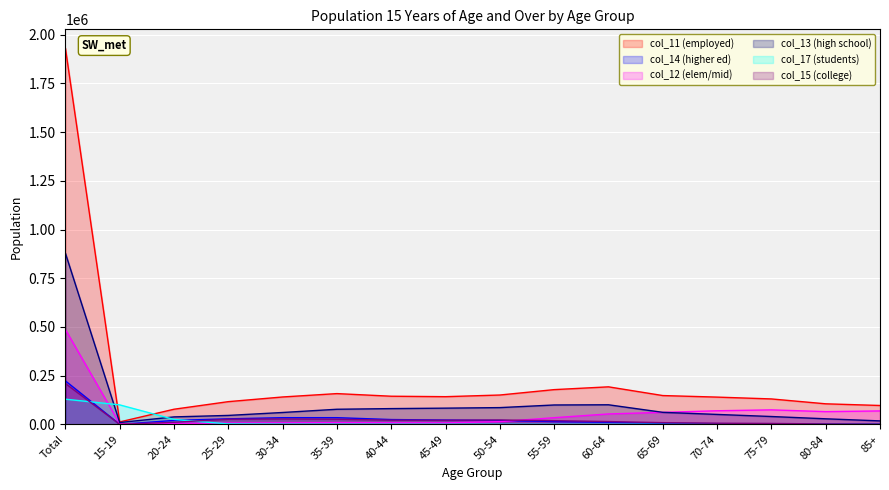

What is the approximate value of col_14 at 45-49?

21904